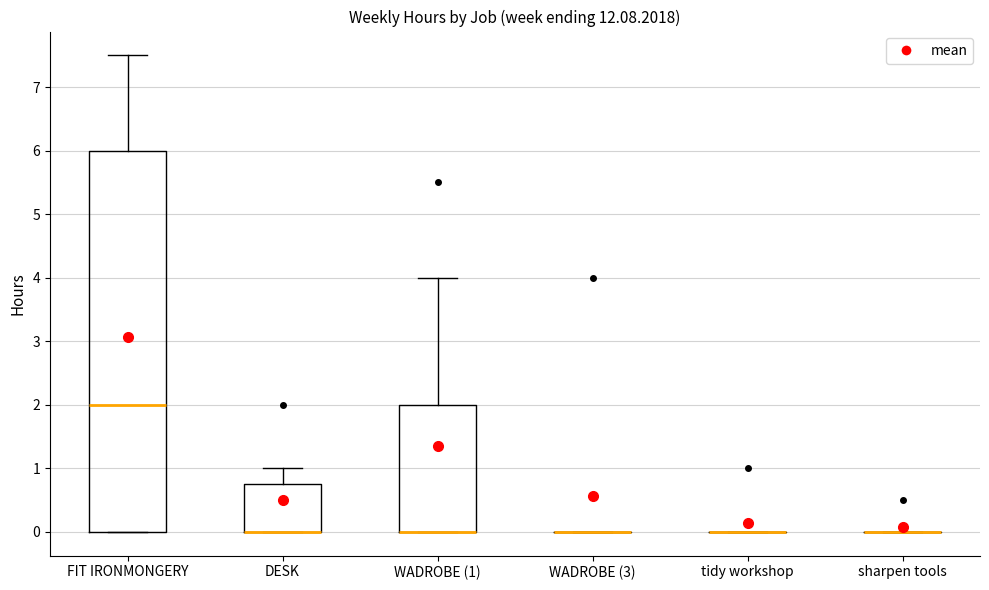

Where does the upper whisker of the box for WADROBE (1) end on the y-axis? The values are not printed on the chart, so give them approximately, as read against the axis.

4.0